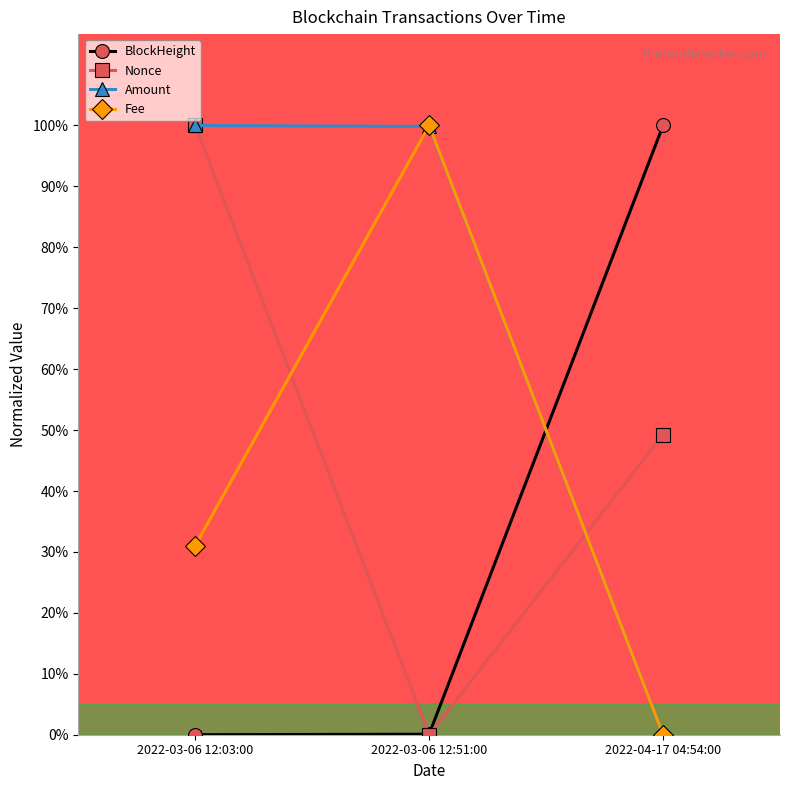

Rank the series by their average value, from highest to lowest.

Amount, Nonce, Fee, BlockHeight